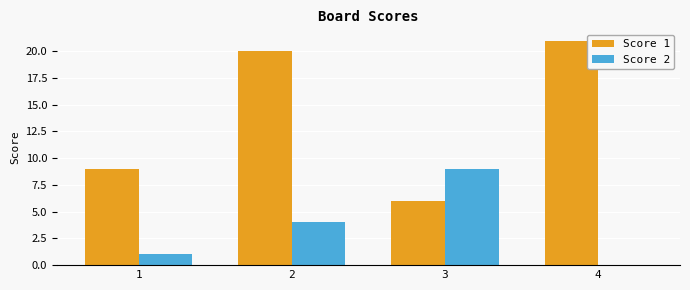

What is the sum of all Score 2 values?

14